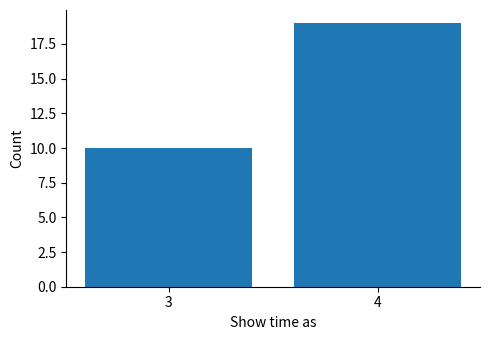

Reading right to left, extract all data points from this chart.

4=19	3=10